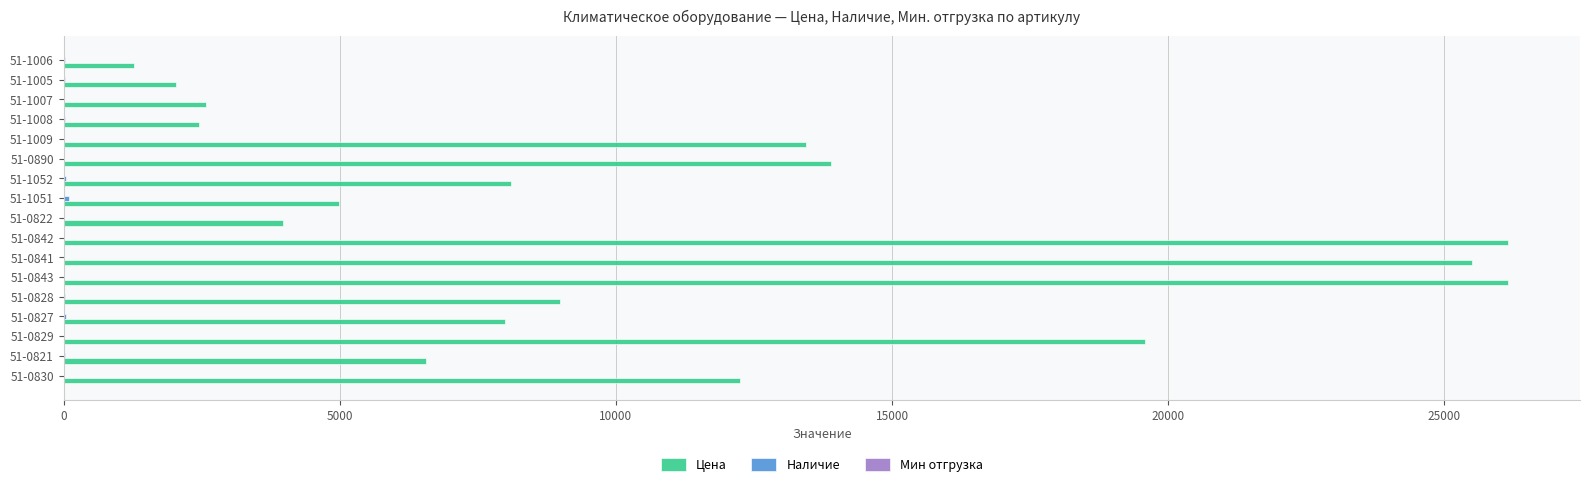

What is the greatest value displayed?

26150.0